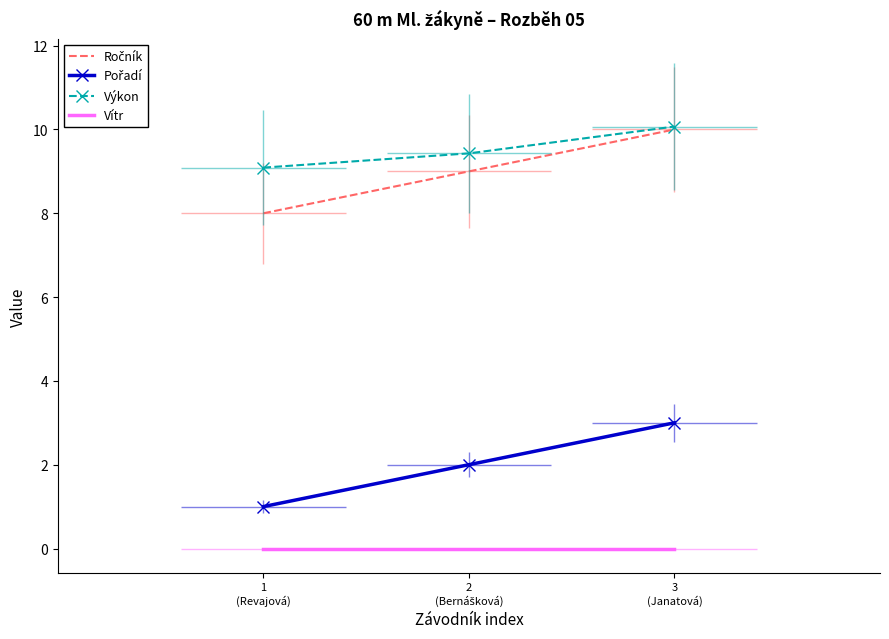

What position from the right is 1
(Revajová)?

3